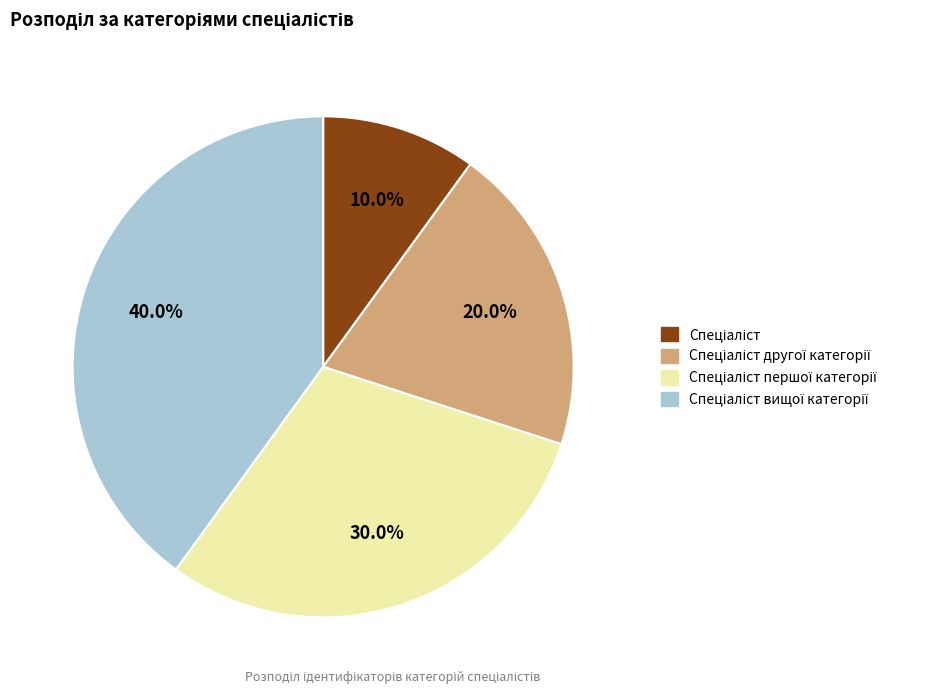

Is there a majority slice in this chart?

No